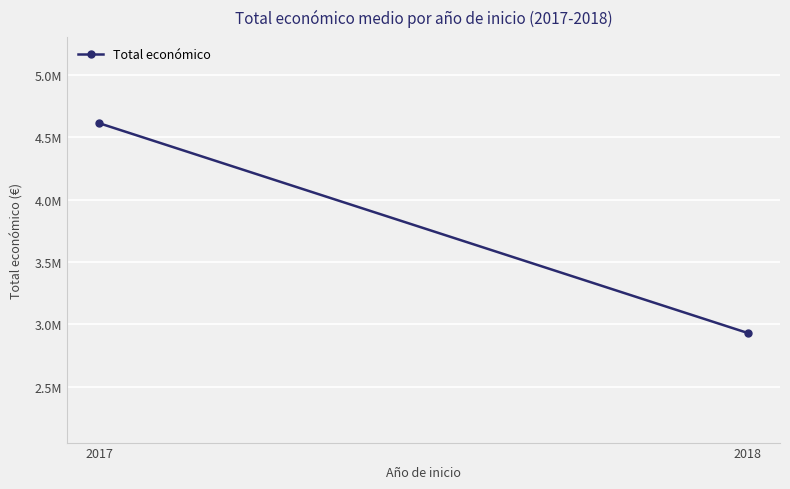

What is the value of the 2nd point from the left?

2930386.7